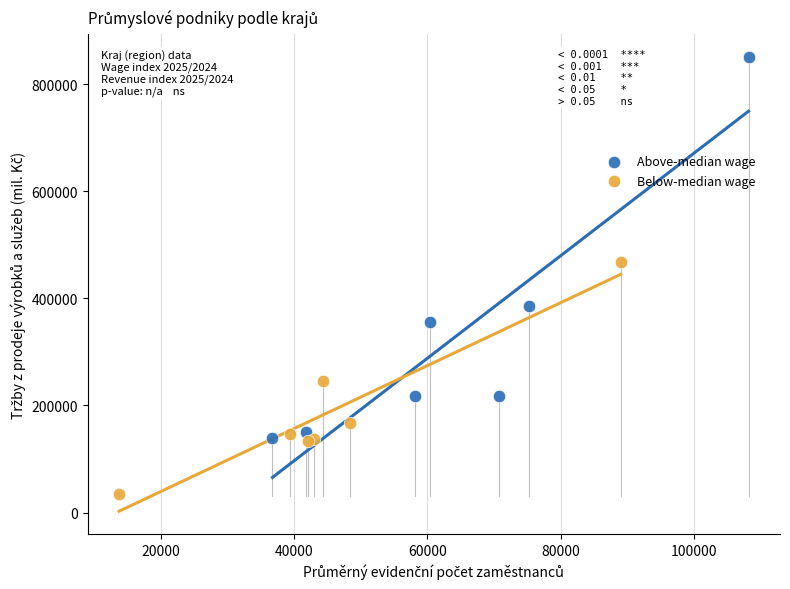

What are all the series names shown in the legend?

Above-median wage, Below-median wage